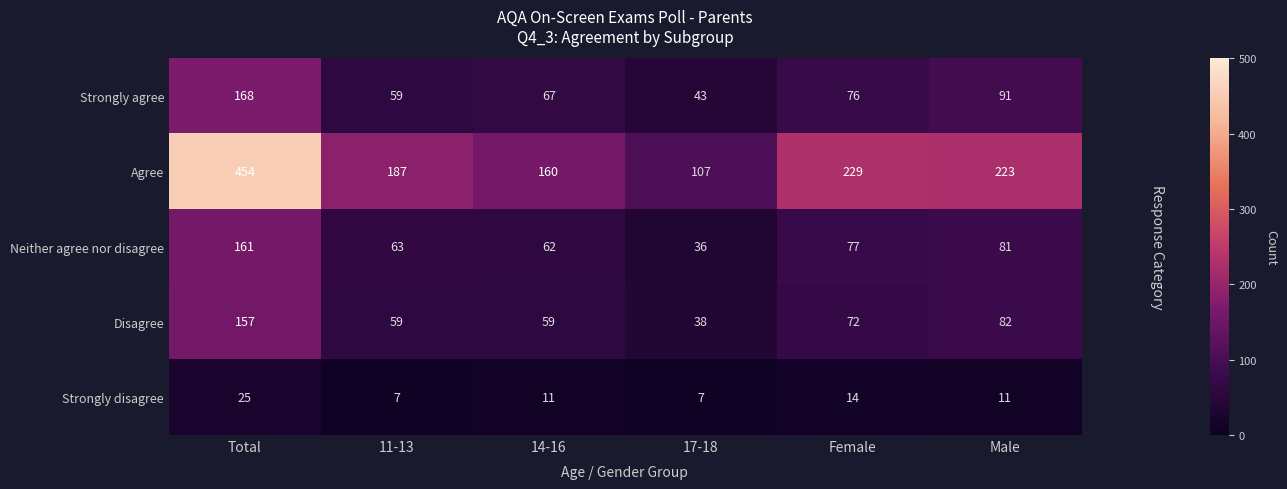

Where does the Neither agree nor disagree series first go above 77?

Total